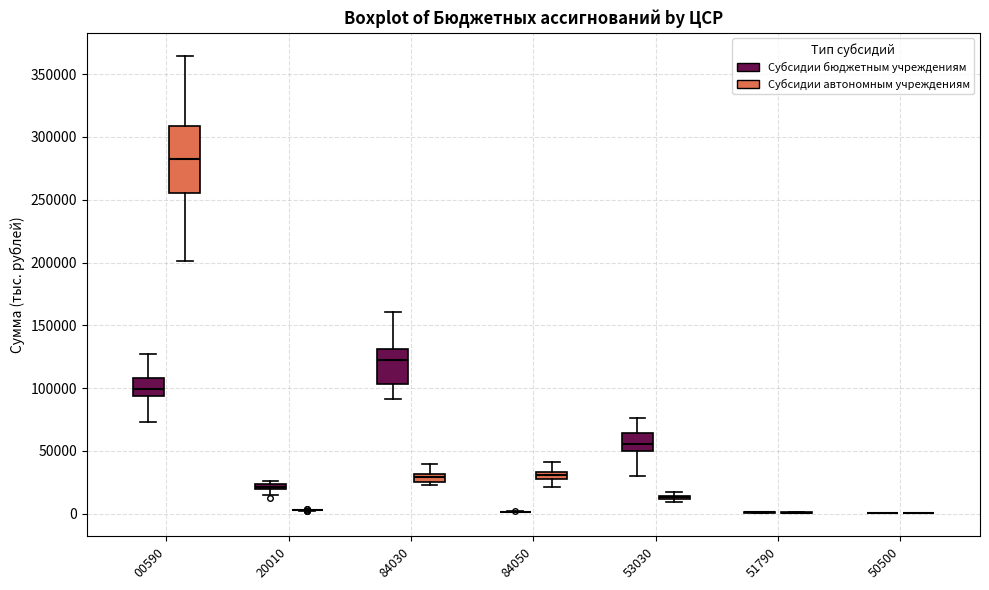

Where does the upper whisker of the box for 84050 (Субсидии автономным учреждениям) end on the y-axis? The values are not printed on the chart, so give them approximately, as read against the axis.

40000